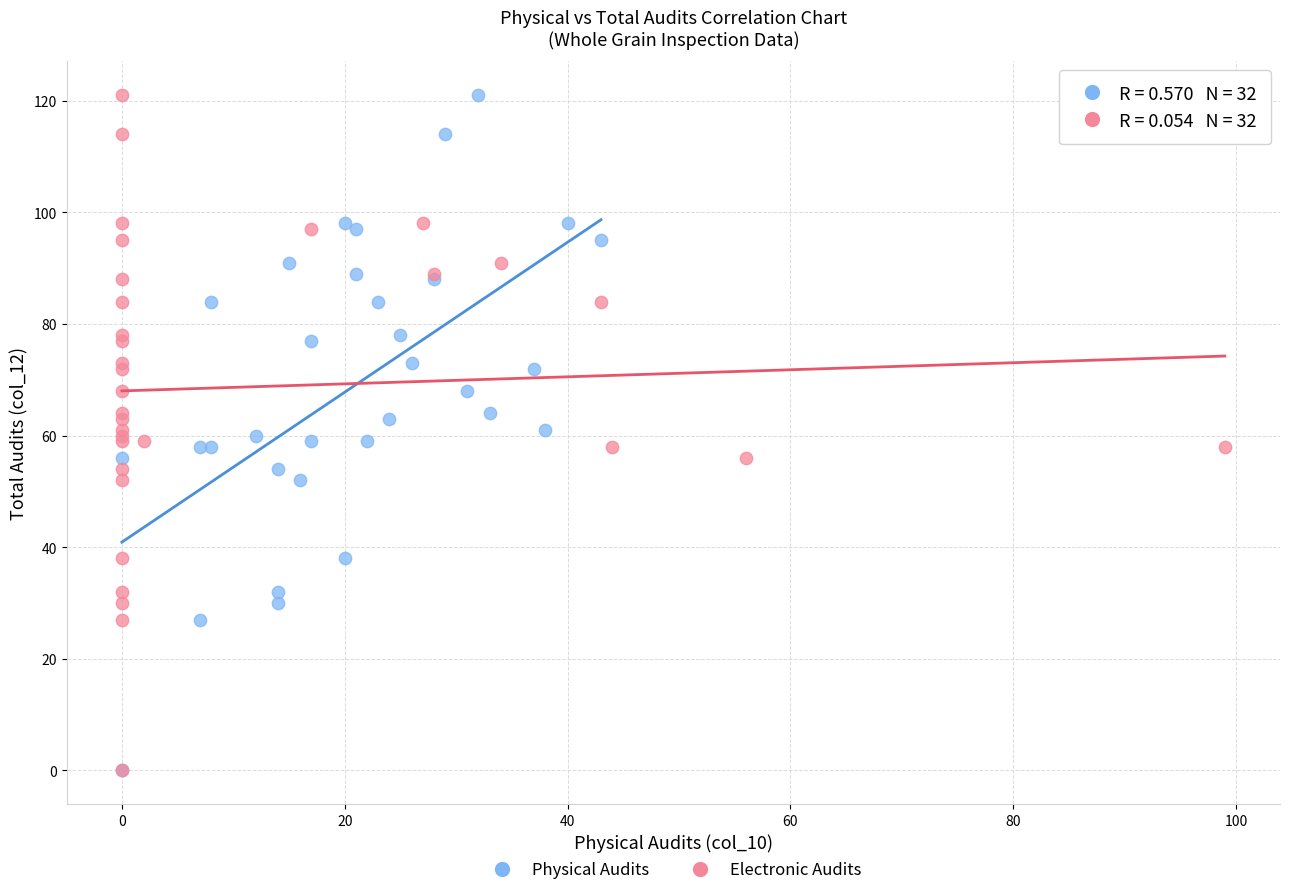

What are all the series names shown in the legend?

Physical Audits, Electronic Audits